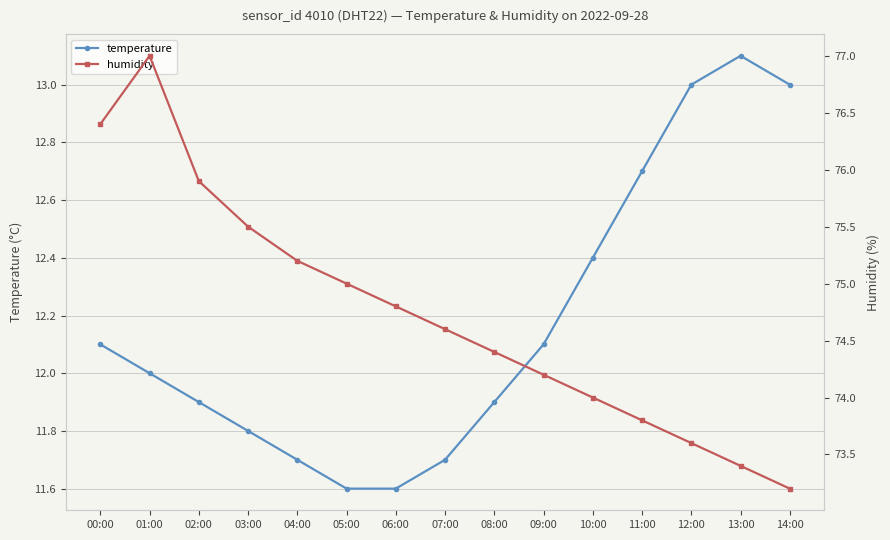

List the series in order of their peak value, highest first.

humidity, temperature